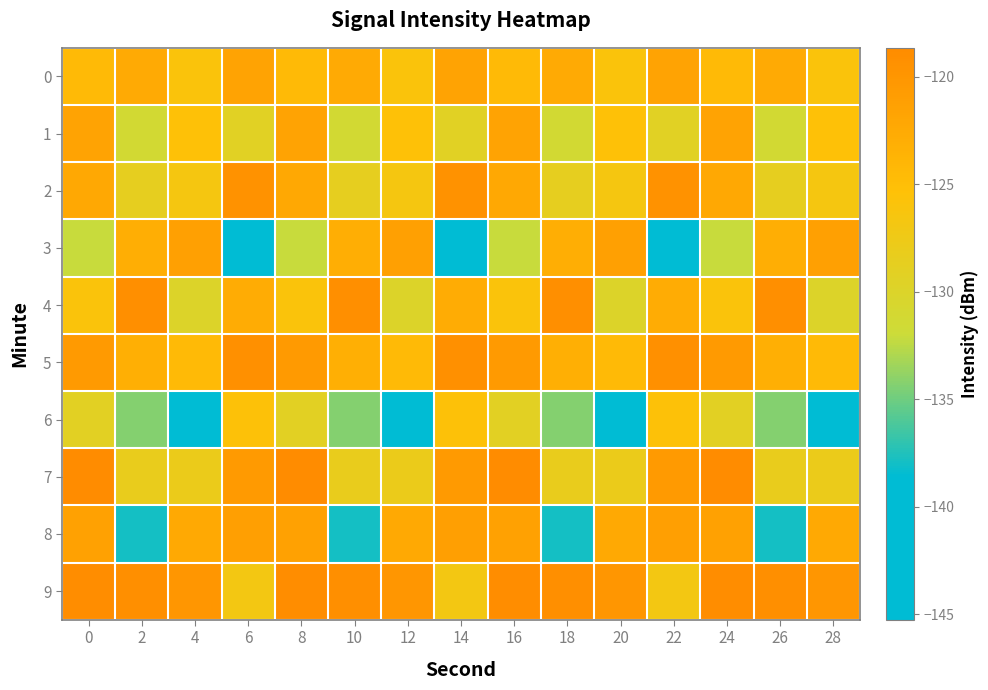

Reading right to left, extract all data points from this chart.

0: 28=-125.8	26=-122.6	24=-124.6	22=-121.6	20=-125.8	18=-122.6	16=-124.6	14=-121.6	12=-125.8	10=-122.6	8=-124.6	6=-121.6	4=-125.8	2=-122.6	0=-124.6
1: 28=-125.4	26=-131.3	24=-121.6	22=-129.3	20=-125.4	18=-131.3	16=-121.6	14=-129.3	12=-125.4	10=-131.3	8=-121.6	6=-129.3	4=-125.4	2=-131.3	0=-121.6
2: 28=-126.7	26=-128.6	24=-122.2	22=-119.6	20=-126.7	18=-128.6	16=-122.2	14=-119.6	12=-126.7	10=-128.6	8=-122.2	6=-119.6	4=-126.7	2=-128.6	0=-122.2
3: 28=-121.4	26=-123.1	24=-132.1	22=-139.0	20=-121.4	18=-123.1	16=-132.1	14=-139.0	12=-121.4	10=-123.1	8=-132.1	6=-139.0	4=-121.4	2=-123.1	0=-132.1
4: 28=-130.0	26=-119.1	24=-126.0	22=-122.8	20=-130.0	18=-119.1	16=-126.0	14=-122.8	12=-130.0	10=-119.1	8=-126.0	6=-122.8	4=-130.0	2=-119.1	0=-126.0
5: 28=-124.5	26=-123.2	24=-120.6	22=-119.2	20=-124.5	18=-123.2	16=-120.6	14=-119.2	12=-124.5	10=-123.2	8=-120.6	6=-119.2	4=-124.5	2=-123.2	0=-120.6
6: 28=-145.3	26=-134.3	24=-129.1	22=-125.6	20=-145.3	18=-134.3	16=-129.1	14=-125.6	12=-145.3	10=-134.3	8=-129.1	6=-125.6	4=-145.3	2=-134.3	0=-129.1
7: 28=-127.9	26=-128.2	24=-118.7	22=-120.5	20=-127.9	18=-128.2	16=-118.7	14=-120.5	12=-127.9	10=-128.2	8=-118.7	6=-120.5	4=-127.9	2=-128.2	0=-118.7
8: 28=-122.4	26=-137.9	24=-121.5	22=-121.2	20=-122.4	18=-137.9	16=-121.5	14=-121.2	12=-122.4	10=-137.9	8=-121.5	6=-121.2	4=-122.4	2=-137.9	0=-121.5
9: 28=-120.0	26=-119.1	24=-118.9	22=-126.9	20=-120.0	18=-119.1	16=-118.9	14=-126.9	12=-120.0	10=-119.1	8=-118.9	6=-126.9	4=-120.0	2=-119.1	0=-118.9